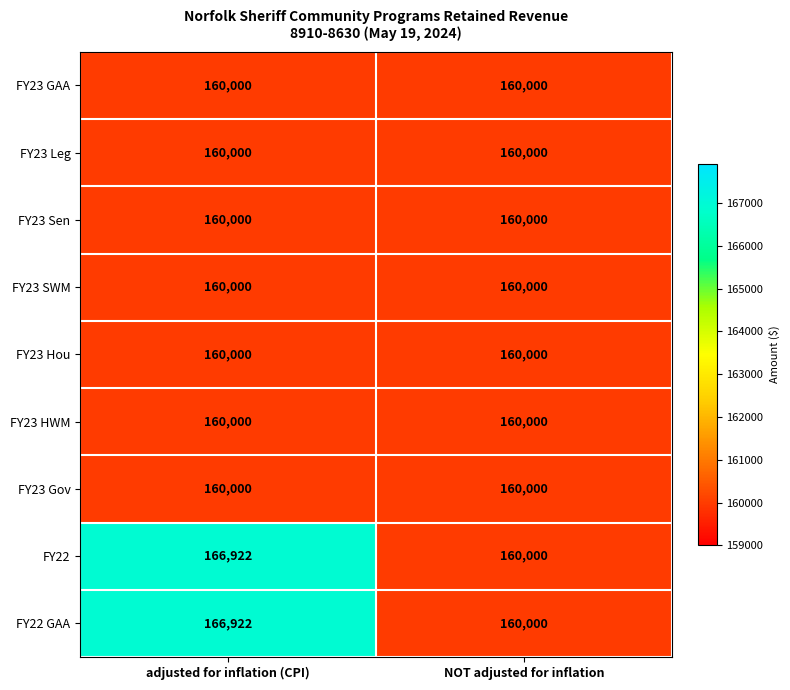

What is the difference between the highest and lowest values at adjusted for inflation (CPI)?

6922